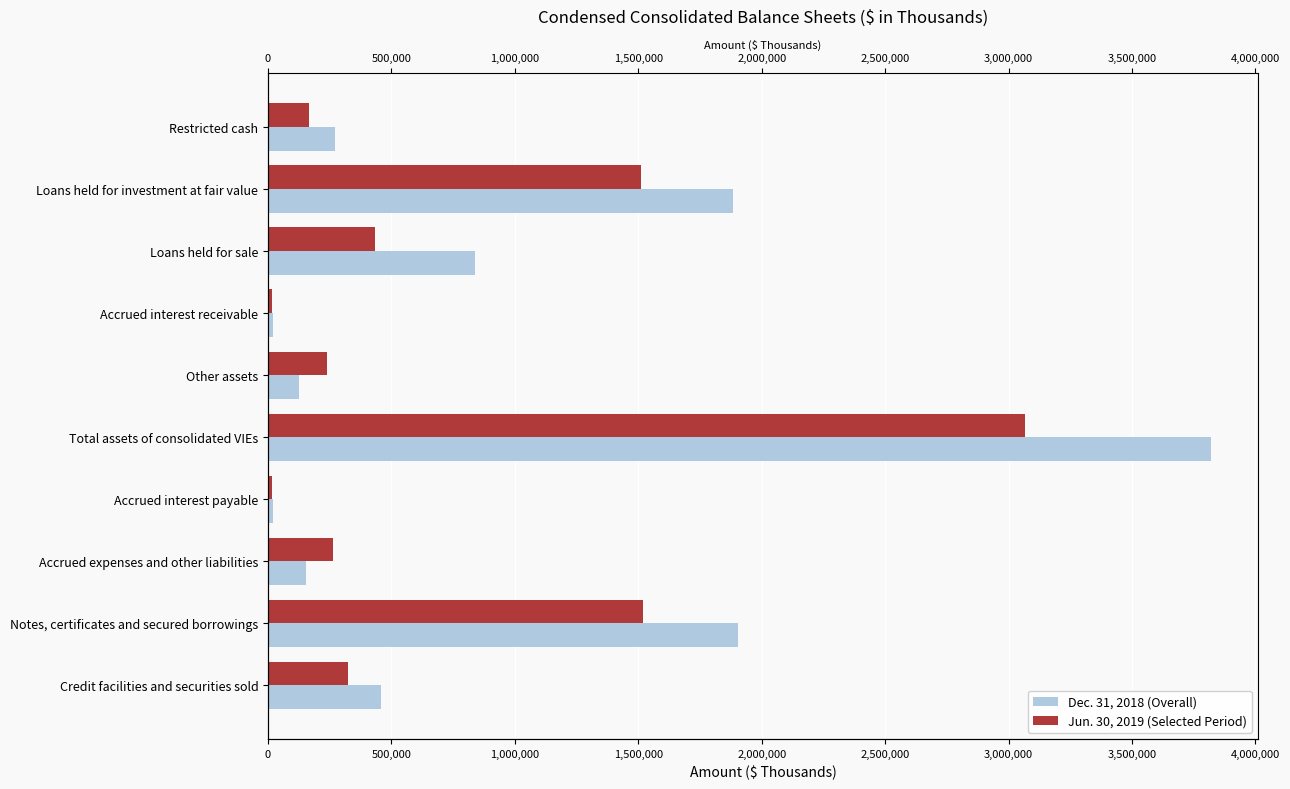

Rank the series by their average value, from highest to lowest.

Dec. 31, 2018, Jun. 30, 2019